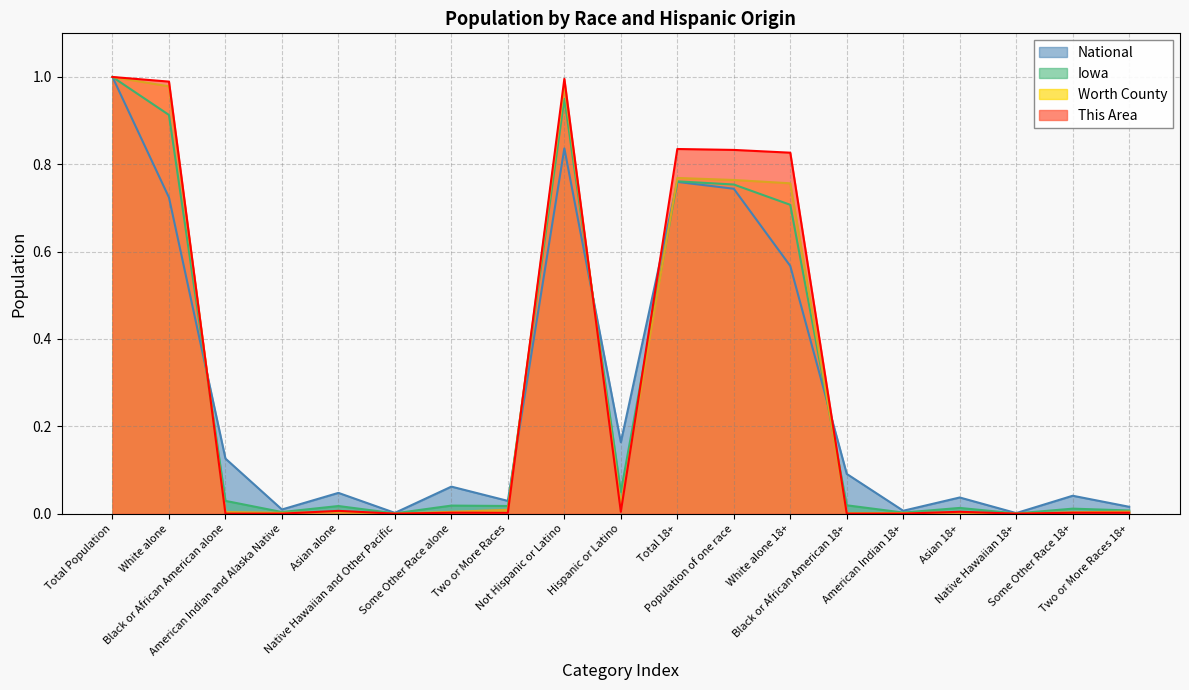

Reading left to right, extract all data points from this chart.

This Area: Total Population=1.0	White alone=1.0	Black or African American alone=0.0	American Indian and Alaska Native=0.0	Asian alone=0.0	Native Hawaiian and Other Pacific=0.0	Some Other Race alone=0.0	Two or More Races=0.0	Not Hispanic or Latino=1.0	Hispanic or Latino=0.0	Total 18+=0.8	Population of one race=0.8	White alone 18+=0.8	Black or African American 18+=0.0	American Indian 18+=0.0	Asian 18+=0.0	Native Hawaiian 18+=0.0	Some Other Race 18+=0.0	Two or More Races 18+=0.0
Worth County: Total Population=1.0	White alone=1.0	Black or African American alone=0.0	American Indian and Alaska Native=0.0	Asian alone=0.0	Native Hawaiian and Other Pacific=0.0	Some Other Race alone=0.0	Two or More Races=0.0	Not Hispanic or Latino=1.0	Hispanic or Latino=0.0	Total 18+=0.8	Population of one race=0.8	White alone 18+=0.8	Black or African American 18+=0.0	American Indian 18+=0.0	Asian 18+=0.0	Native Hawaiian 18+=0.0	Some Other Race 18+=0.0	Two or More Races 18+=0.0
Iowa: Total Population=1.0	White alone=0.9	Black or African American alone=0.0	American Indian and Alaska Native=0.0	Asian alone=0.0	Native Hawaiian and Other Pacific=0.0	Some Other Race alone=0.0	Two or More Races=0.0	Not Hispanic or Latino=1.0	Hispanic or Latino=0.0	Total 18+=0.8	Population of one race=0.8	White alone 18+=0.7	Black or African American 18+=0.0	American Indian 18+=0.0	Asian 18+=0.0	Native Hawaiian 18+=0.0	Some Other Race 18+=0.0	Two or More Races 18+=0.0
National: Total Population=1.0	White alone=0.7	Black or African American alone=0.1	American Indian and Alaska Native=0.0	Asian alone=0.0	Native Hawaiian and Other Pacific=0.0	Some Other Race alone=0.1	Two or More Races=0.0	Not Hispanic or Latino=0.8	Hispanic or Latino=0.2	Total 18+=0.8	Population of one race=0.7	White alone 18+=0.6	Black or African American 18+=0.1	American Indian 18+=0.0	Asian 18+=0.0	Native Hawaiian 18+=0.0	Some Other Race 18+=0.0	Two or More Races 18+=0.0